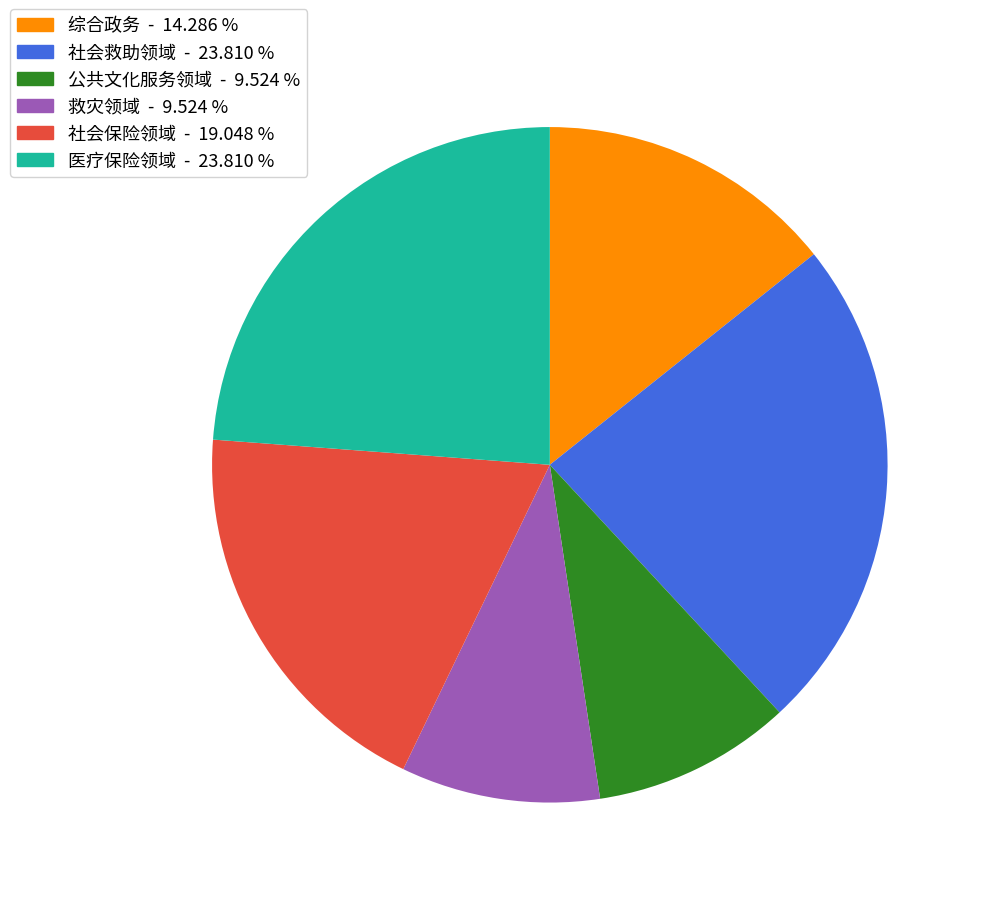

Do 救灾领域 and 公共文化服务领域 together represent more than half of the pie?

No